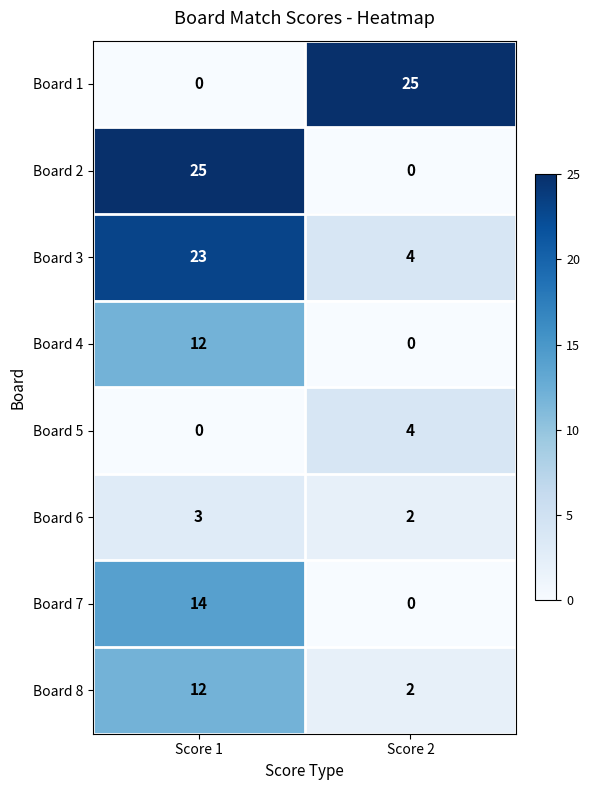

What is the spread (max minus min) of values at Score 2?

25